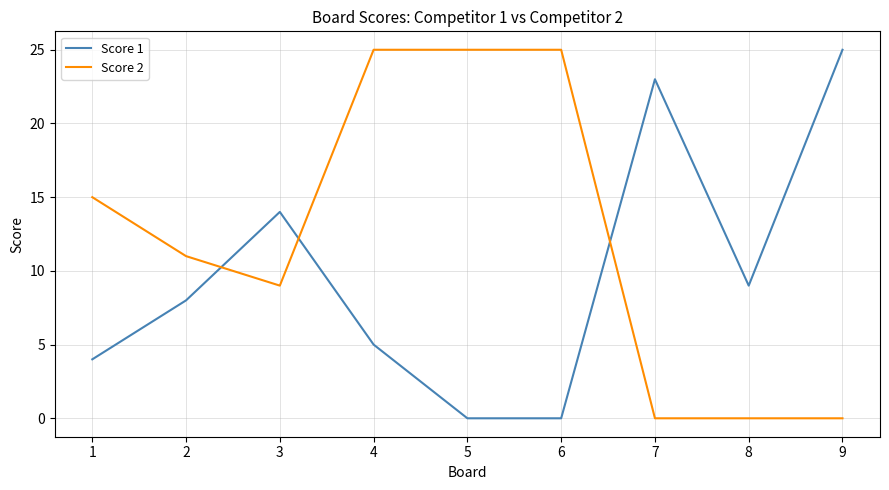

What is the difference between the maximum and minimum values in the Score 1 series?

25